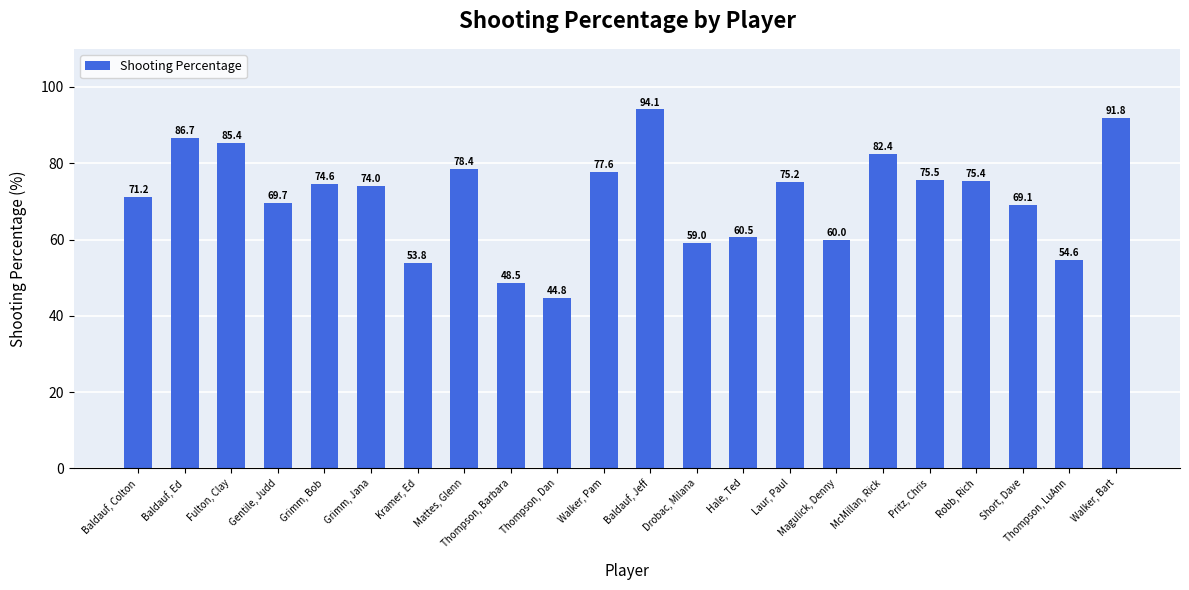

List the labels in order of value, smallest first.

Thompson, Dan, Thompson, Barbara, Kramer, Ed, Thompson, LuAnn, Drobac, Milana, Magulick, Denny, Hale, Ted, Short, Dave, Gentile, Judd, Baldauf, Colton, Grimm, Jana, Grimm, Bob, Laur, Paul, Robb, Rich, Pritz, Chris, Walker, Pam, Mattes, Glenn, McMillan, Rick, Fulton, Clay, Baldauf, Ed, Walker, Bart, Baldauf, Jeff